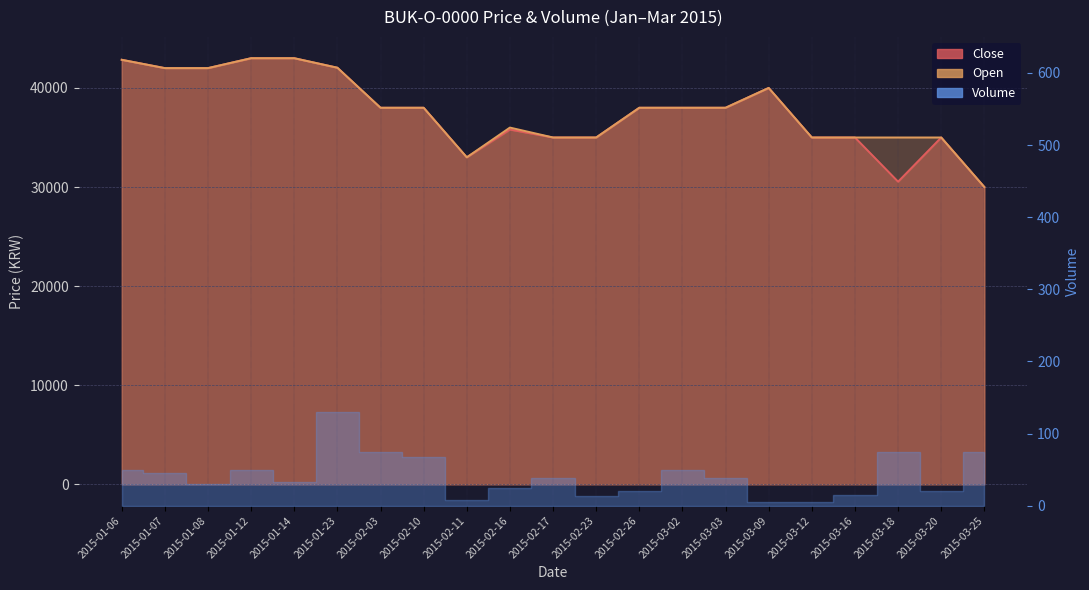

Is the value of Close at 2015-02-10 greater than the value of Open at 2015-01-08?

No